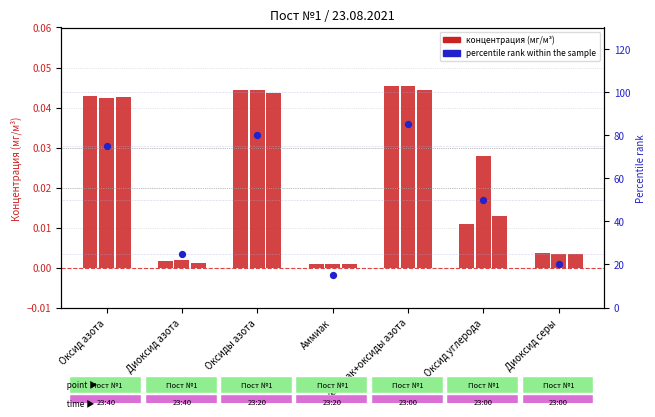

Which series has the largest total across all categories?

percentile rank within the sample